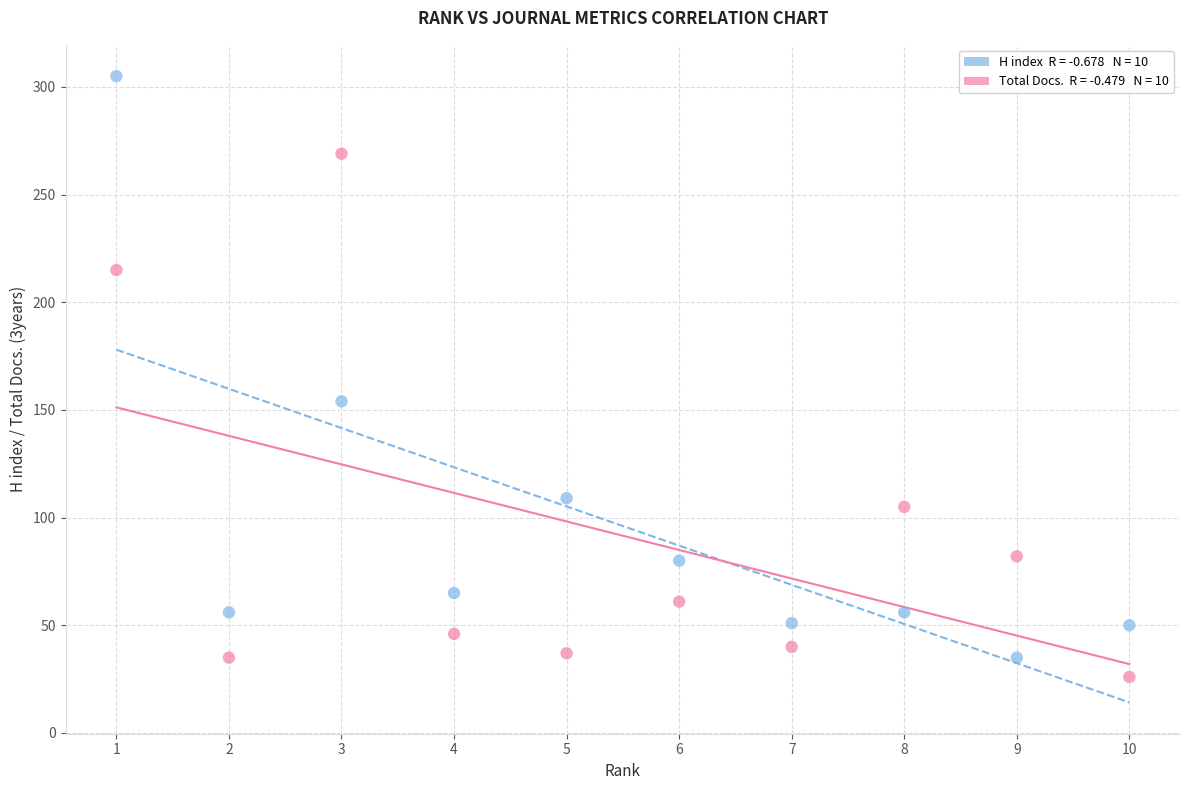

Across all series, what Y value is closest to 165?

154